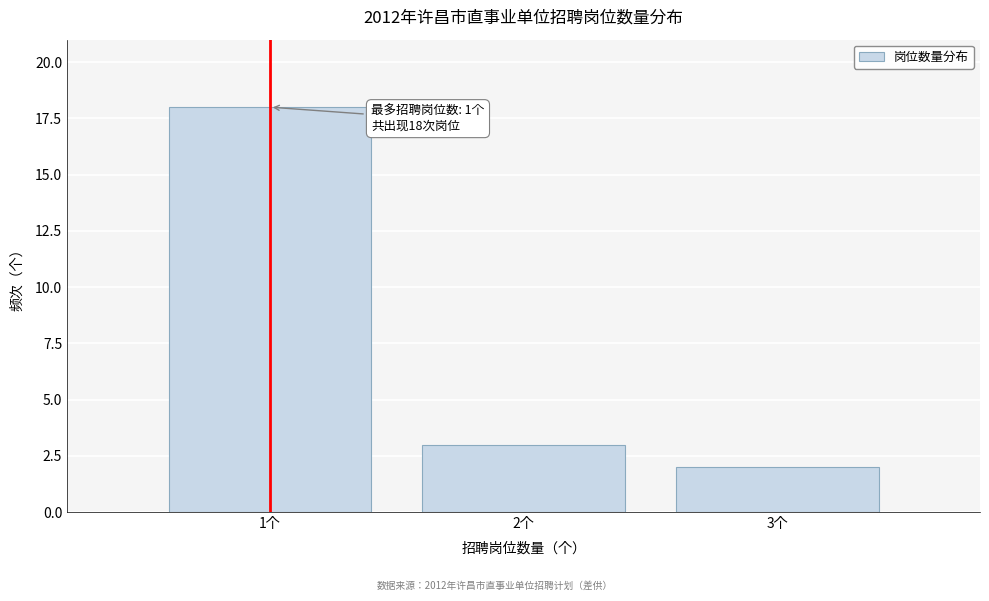

Reading right to left, what are all the values shown in this chart?

2	3	18